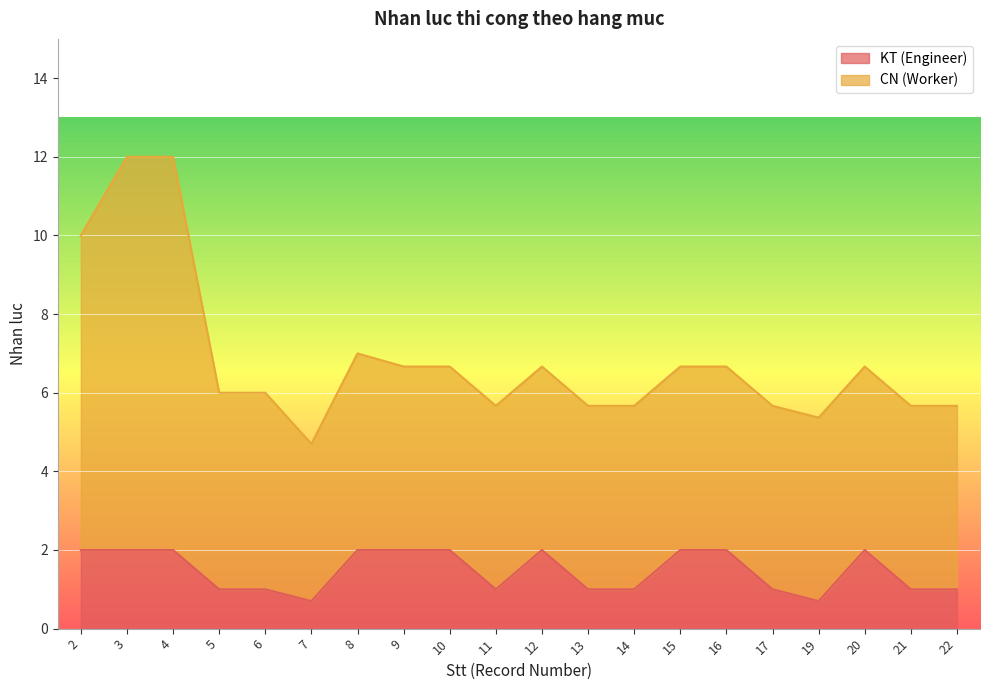

What is the difference between the second highest and minimum values?

1.3